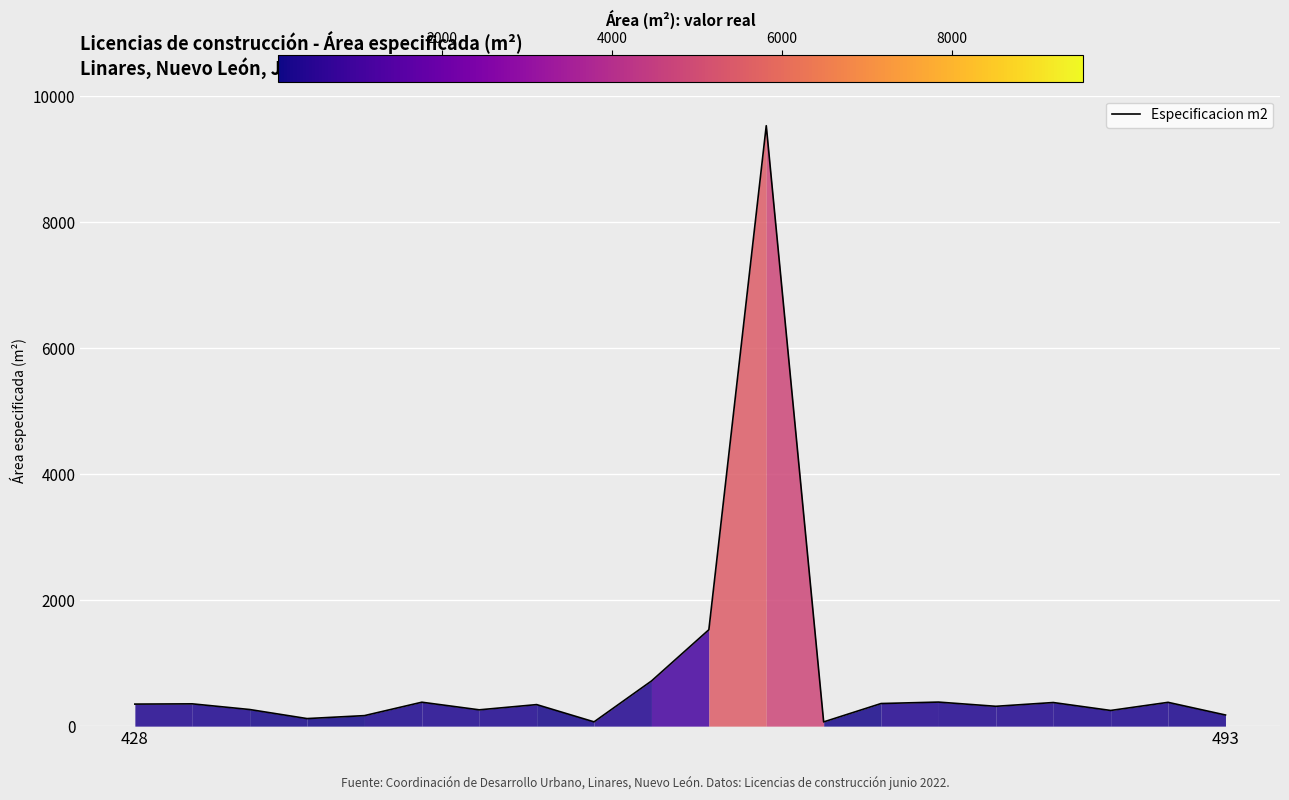

What is the greatest value displayed?

9535